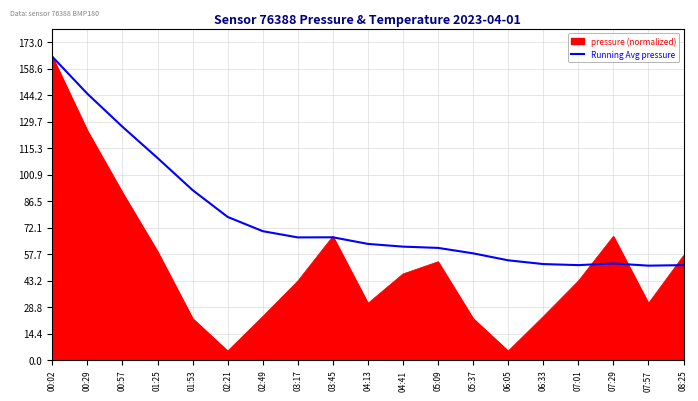

Which series has the largest total across all categories?

Running Avg pressure